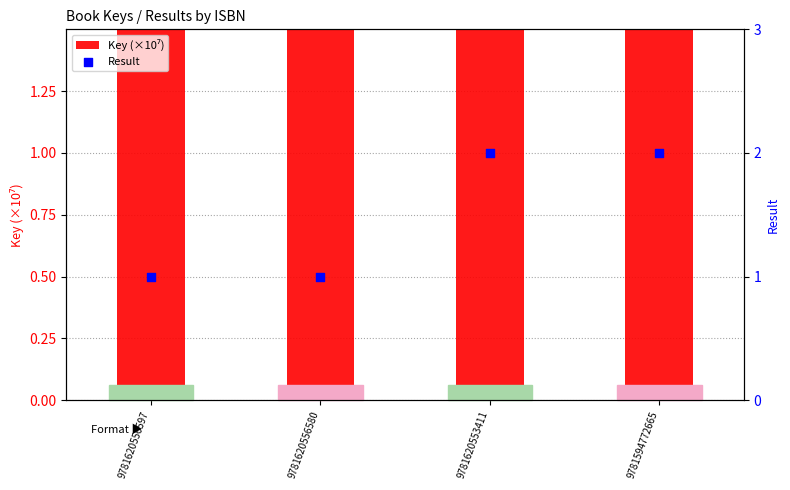

Is the value of Key (×10⁷) at 9781620553411 greater than the value of Result at 9781620553411?

Yes